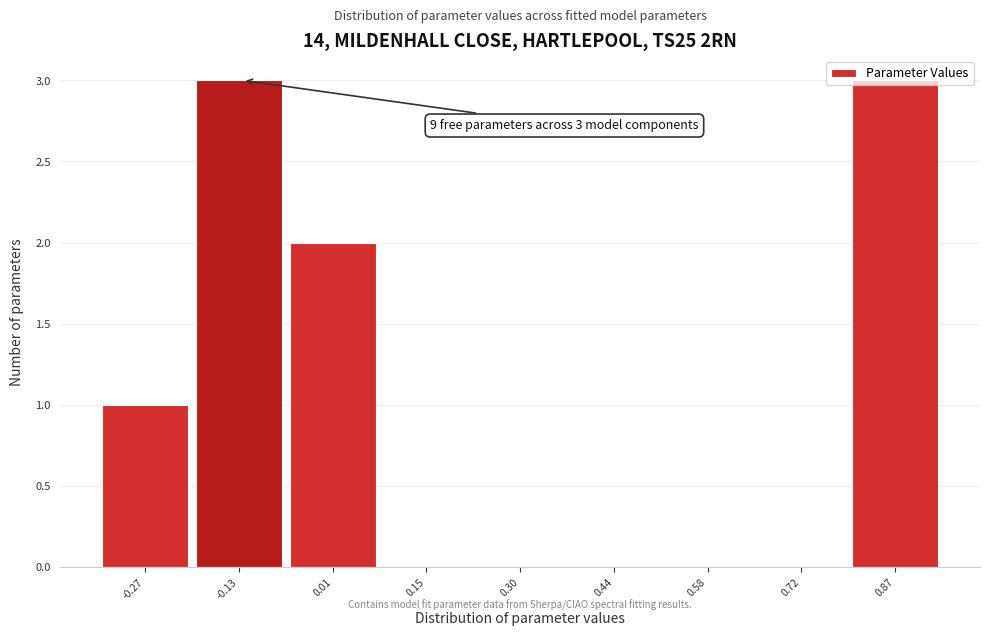

What is the change in value from -0.27 to -0.13?

+2